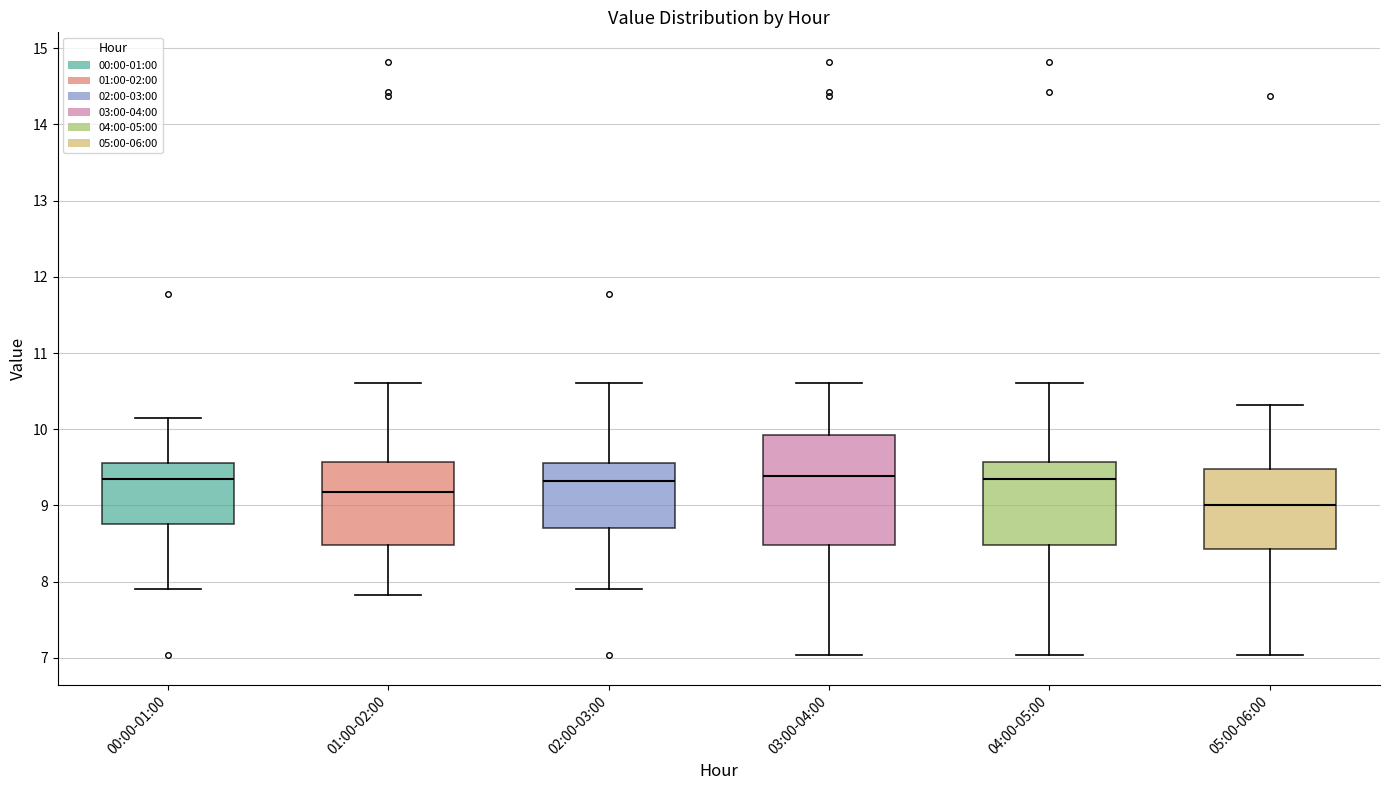

Which box is the tallest, from its lower edge to its upper edge?

03:00-04:00